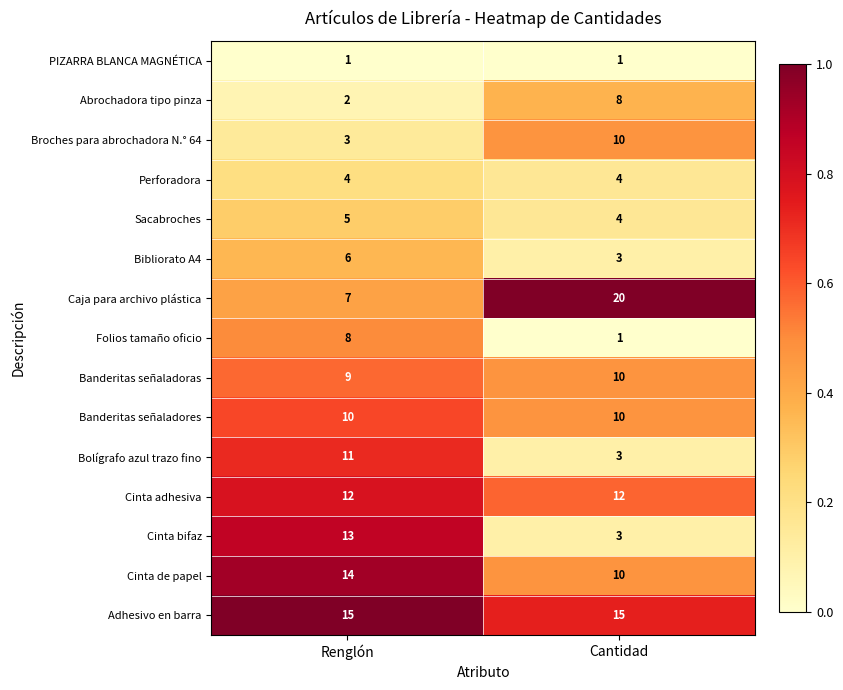

True or false: Folios tamaño oficio has a value of 3 at Renglón.

False